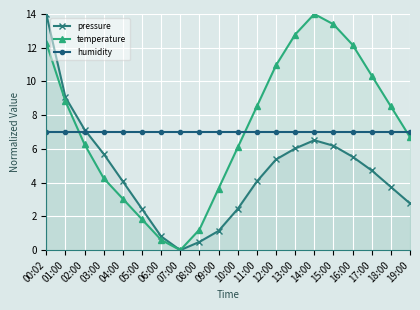

How many interior local peaks does the pressure series have?

1